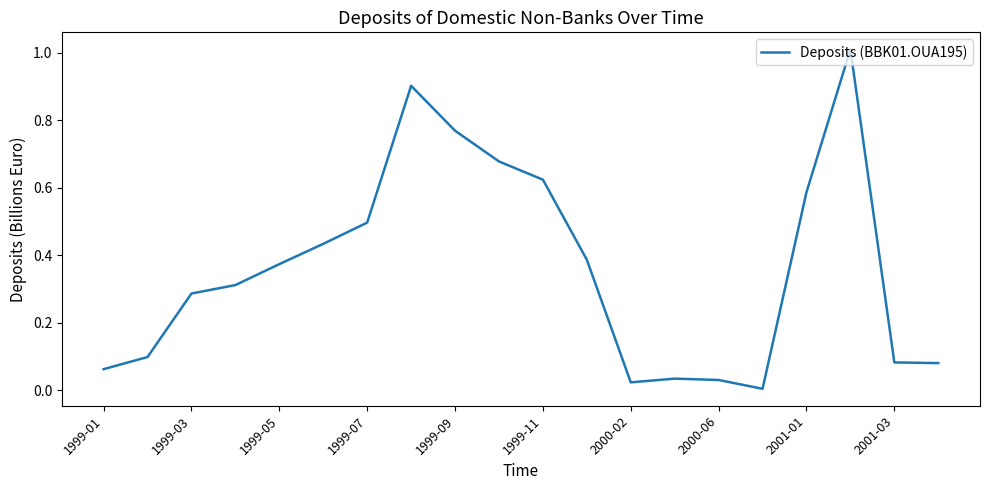

What is the maximum value shown in the chart?

1.0